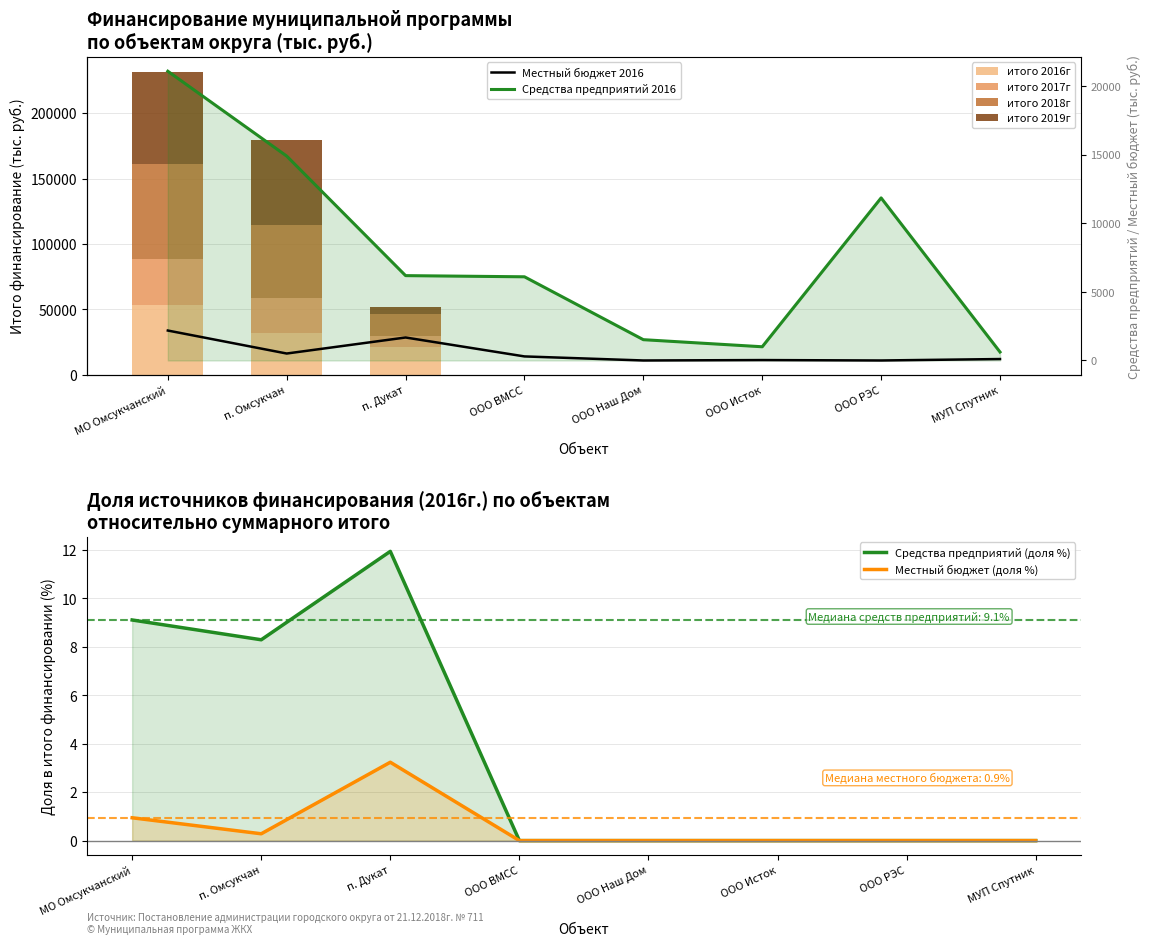

What is the label of the 2nd bar from the right?

ООО РЭС